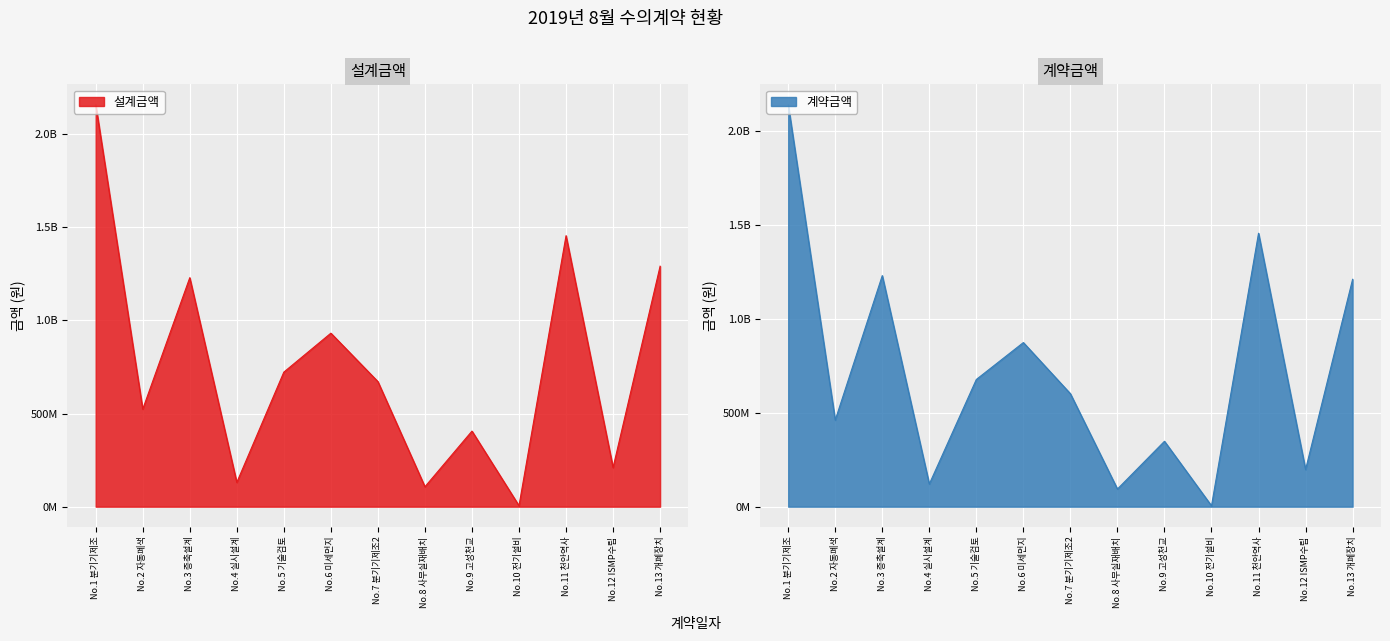

True or false: 계약금액 and 설계금액 intersect in this chart.

False